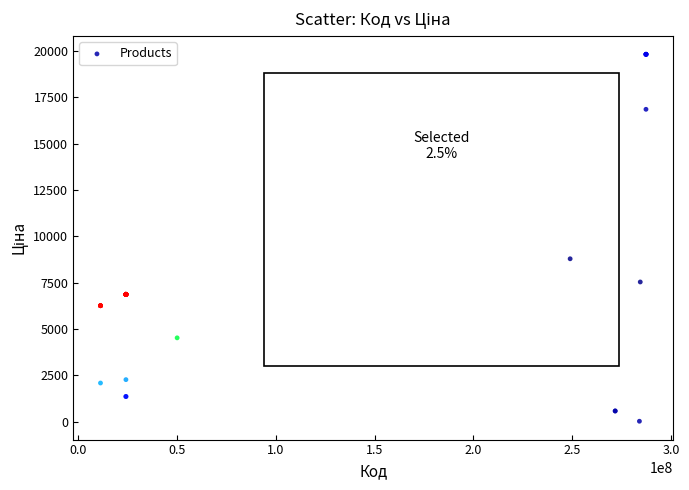

What Y value in the scatter plot is closest to 9931?

8797.6